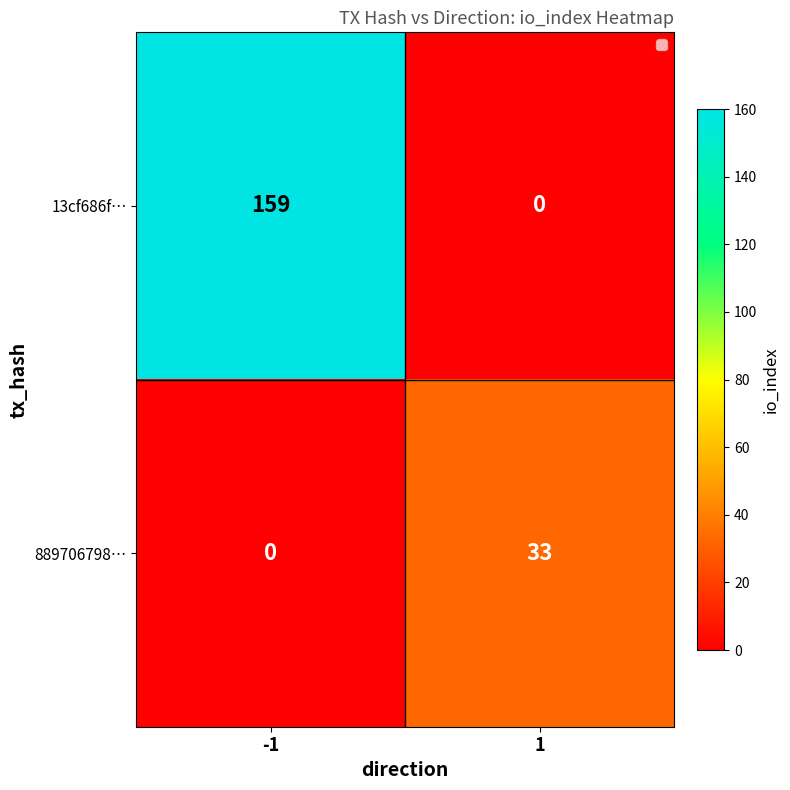

Reading left to right, what are all the values shown in this chart?

13cf686f…: 159	0
889706798…: 0	33